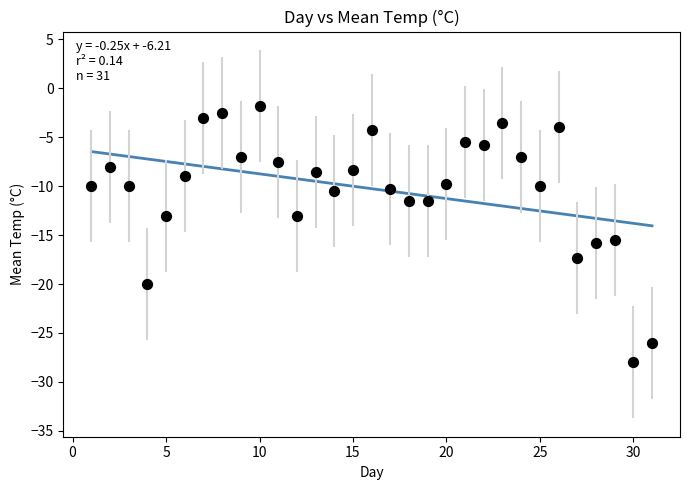

What is the range of X values (max minus min)?

30.0